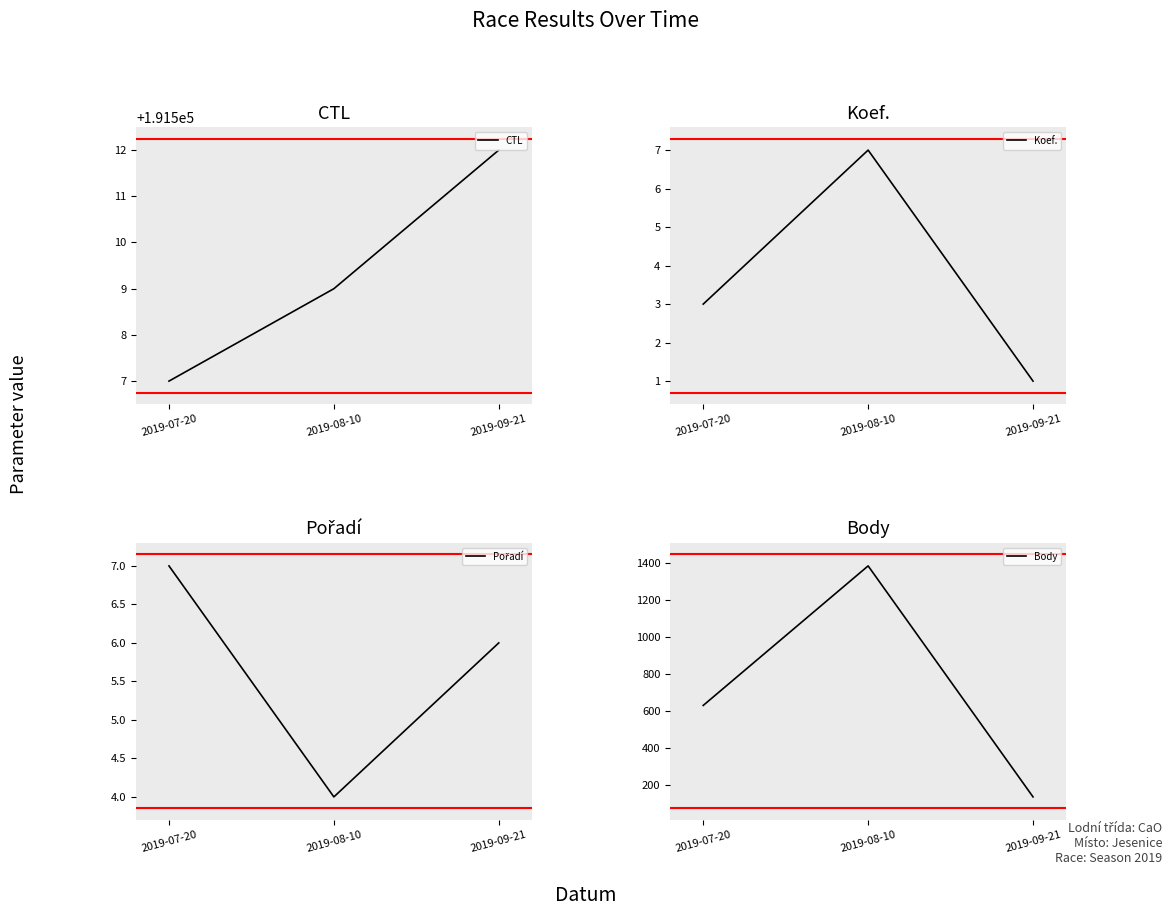

What position from the right is 2019-09-21?

1